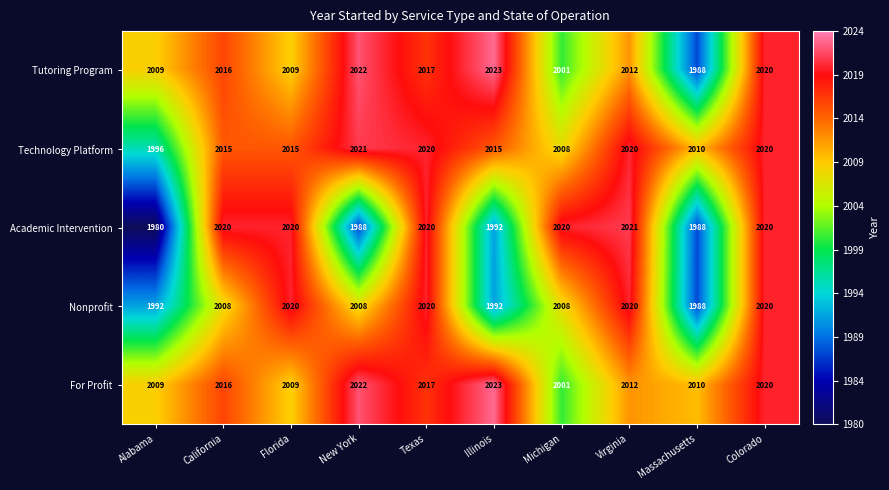

What is the approximate value of Nonprofit at Illinois, to the nearest 10?

1990